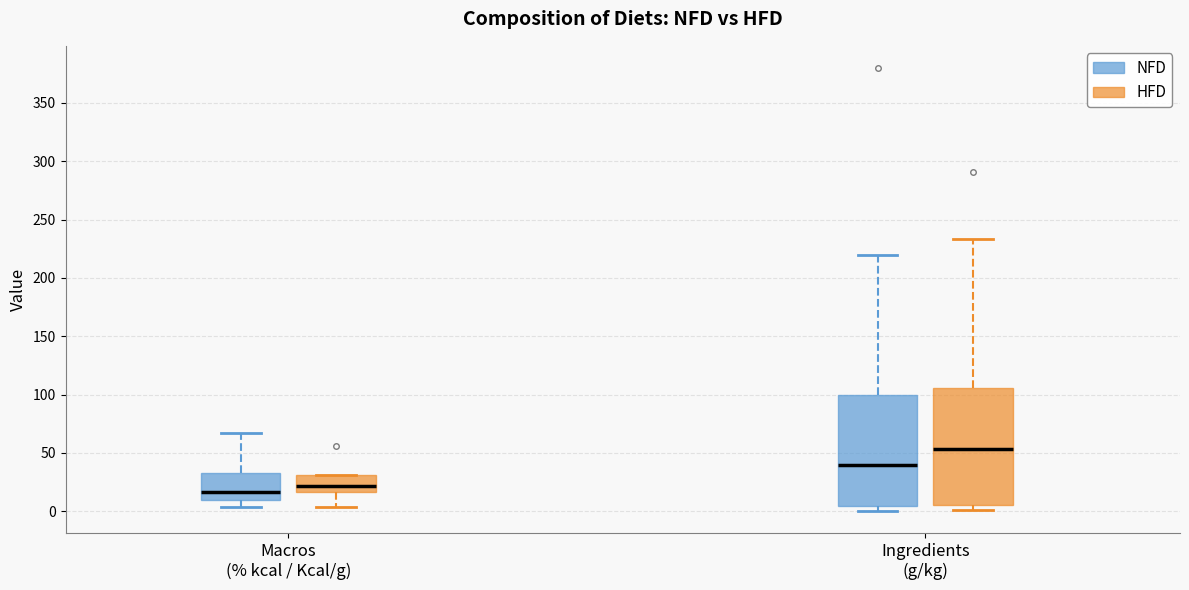

Reading left to right, read every box against the y-axis: the position of its median line, the range the box covers, and the ends of its whiskers. The values are not printed on the chart, so give them approximately, as read against the axis.

Macros (% kcal / Kcal/g) (NFD): median 15, box 10 to 35, whiskers 5 to 65
Macros (% kcal / Kcal/g) (HFD): median 20, box 15 to 30, whiskers 5 to 30
Ingredients (g/kg) (NFD): median 40, box 5 to 100, whiskers 0 to 220
Ingredients (g/kg) (HFD): median 55, box 5 to 105, whiskers 0 to 235